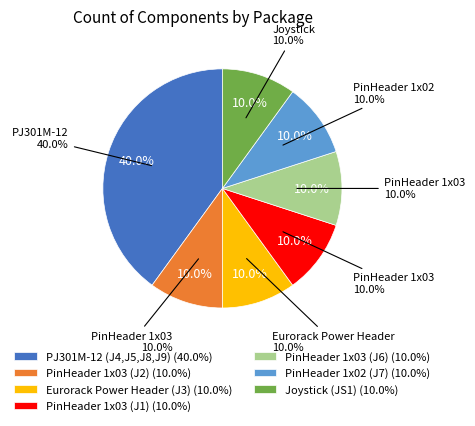

Rank the categories by value from lowest to highest.

PinHeader 1x03 (J2), Eurorack Power Header (J3), PinHeader 1x03 (J1), PinHeader 1x03 (J6), PinHeader 1x02 (J7), Joystick (JS1), PJ301M-12 (J4,J5,J8,J9)